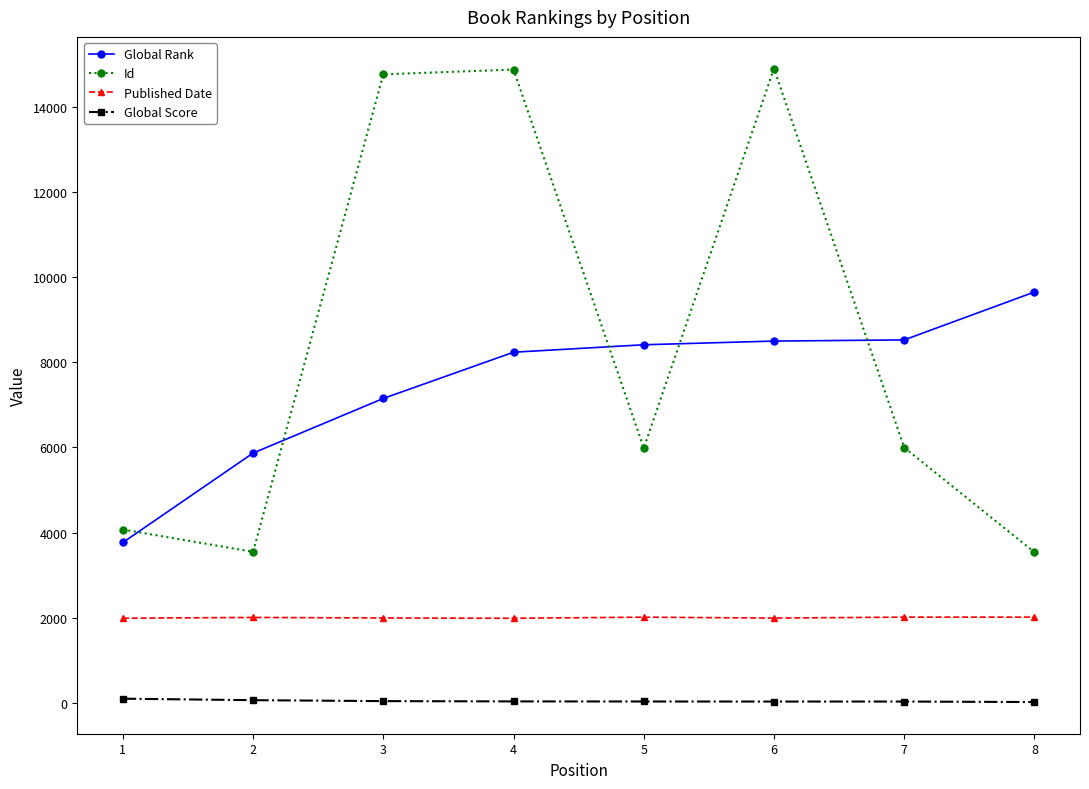

Where is Global Rank nearest to the value 6708?

3